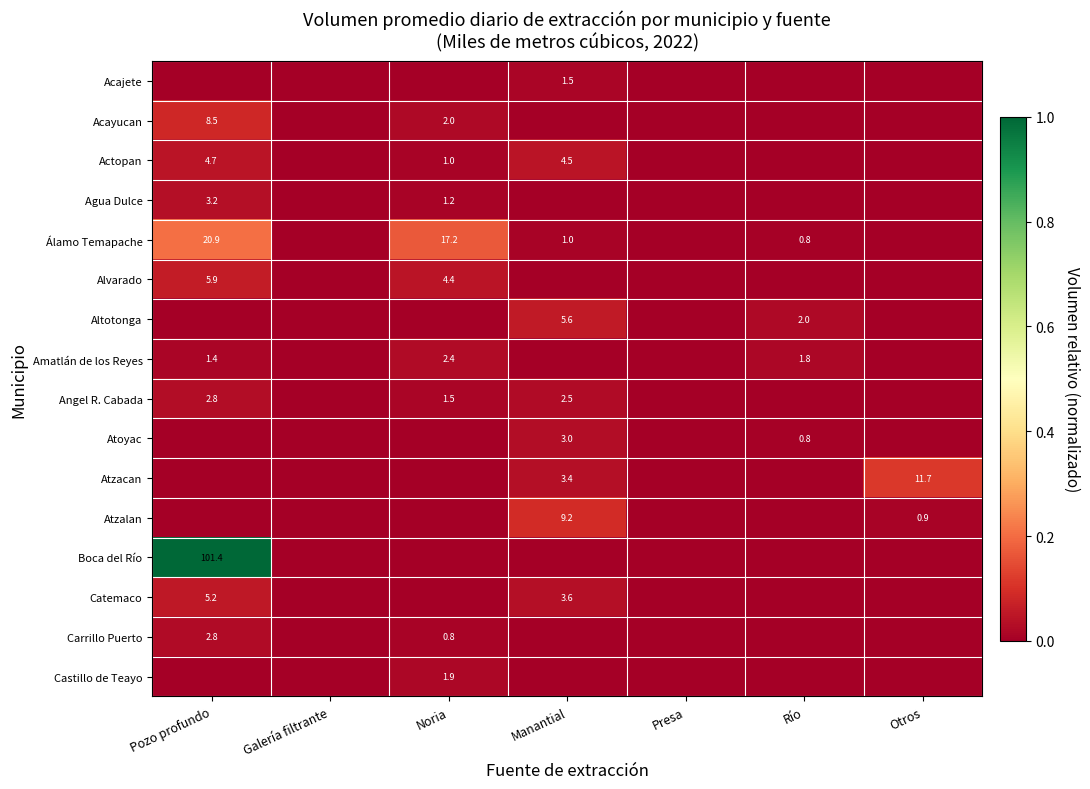

What is the sum of the Actopan values at Pozo profundo and Noria?

5.7